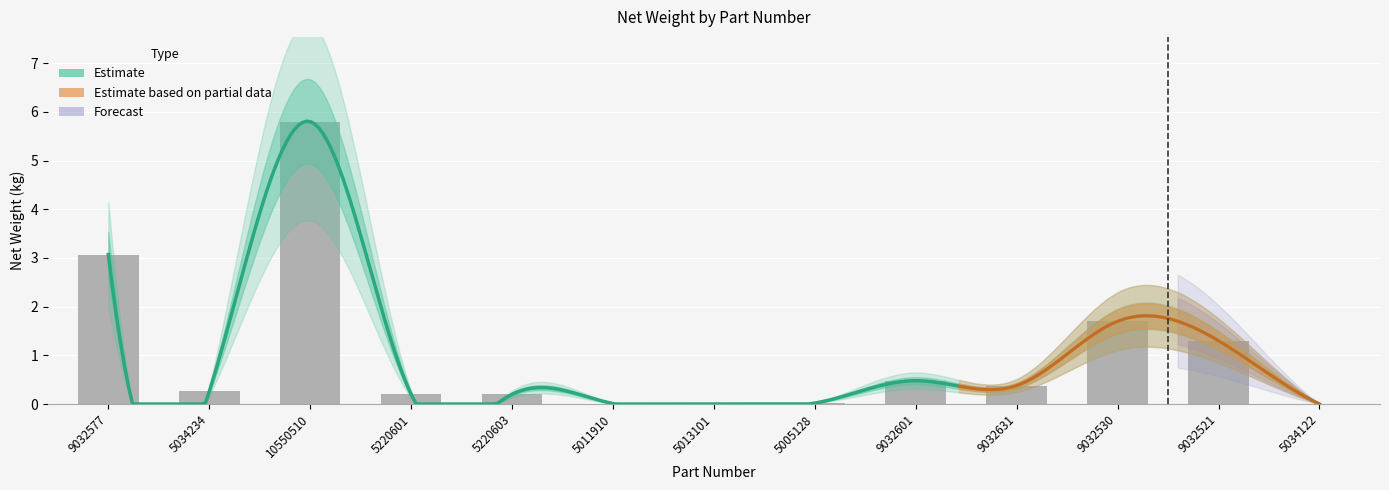

Is it true that the value at 5011910 is 0.0?

False